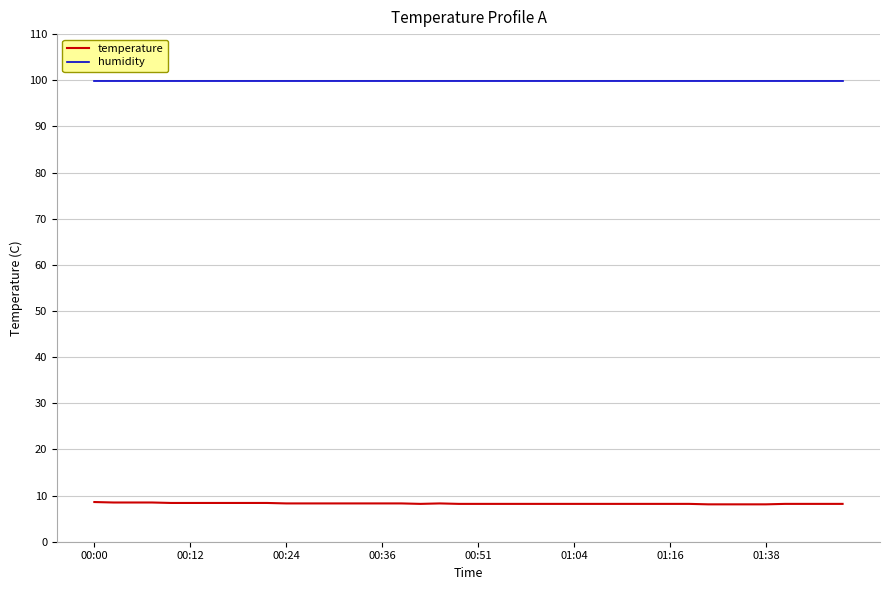

Rank the series by their average value, from lowest to highest.

temperature, humidity